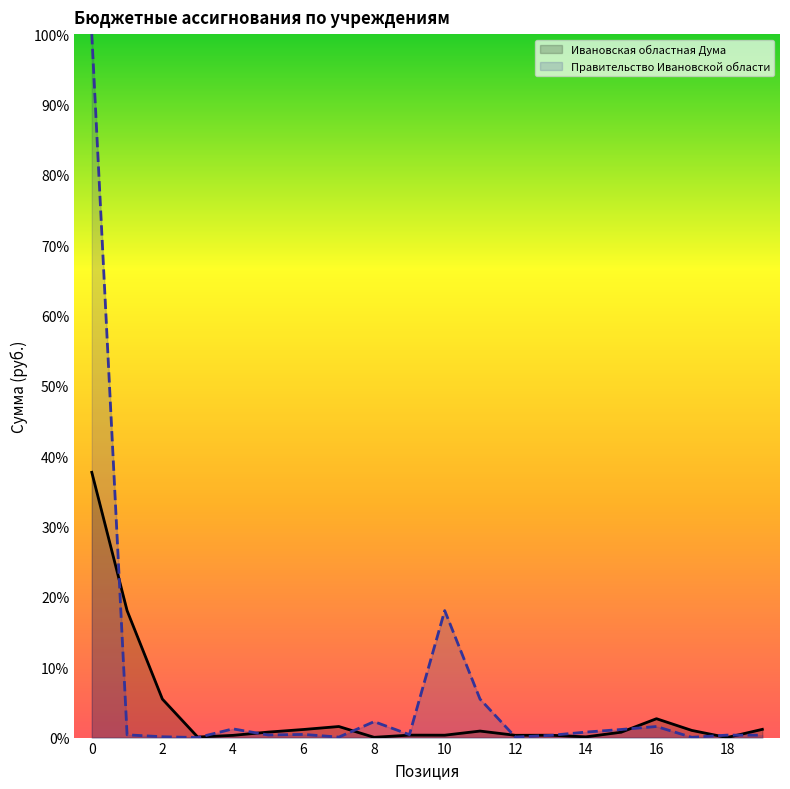

Reading left to right, transcribe all the data shown in this chart.

Ивановская областная Дума: 37.7	18.1	5.5	0.1	0.3	0.8	1.2	1.6	0.0	0.4	0.3	0.9	0.3	0.3	0.1	0.8	2.7	1.0	0.0	1.2
Правительство Ивановской области: 100.0	0.4	0.1	0.0	1.2	0.4	0.4	0.1	2.3	0.4	18.1	5.5	0.1	0.3	0.8	1.2	1.6	0.0	0.4	0.3